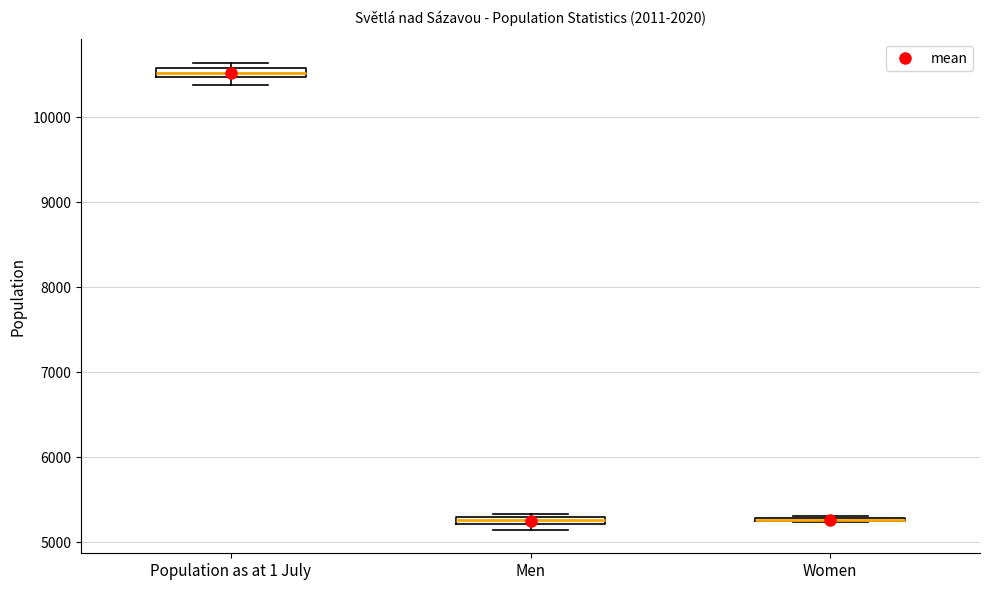

Where is the upper edge of the box for Men on the y-axis? The values are not printed on the chart, so give them approximately, as read against the axis.

5300